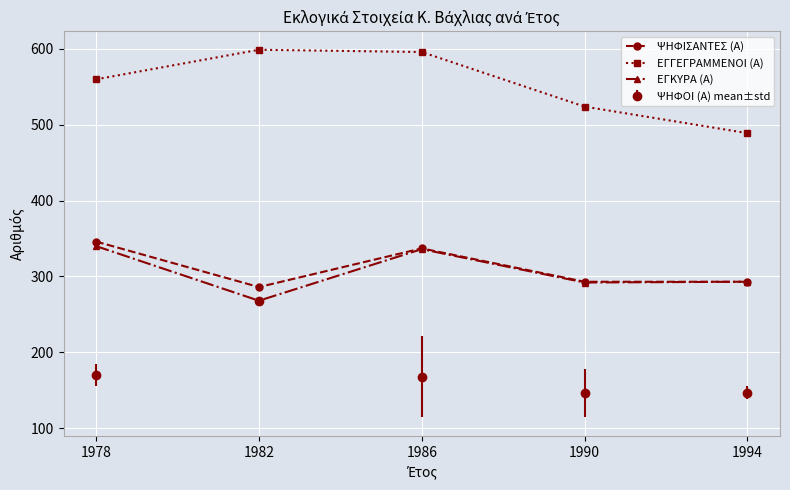

What is the maximum value for ΨΗΦΙΣΑΝΤΕΣ (Α)?

346.0